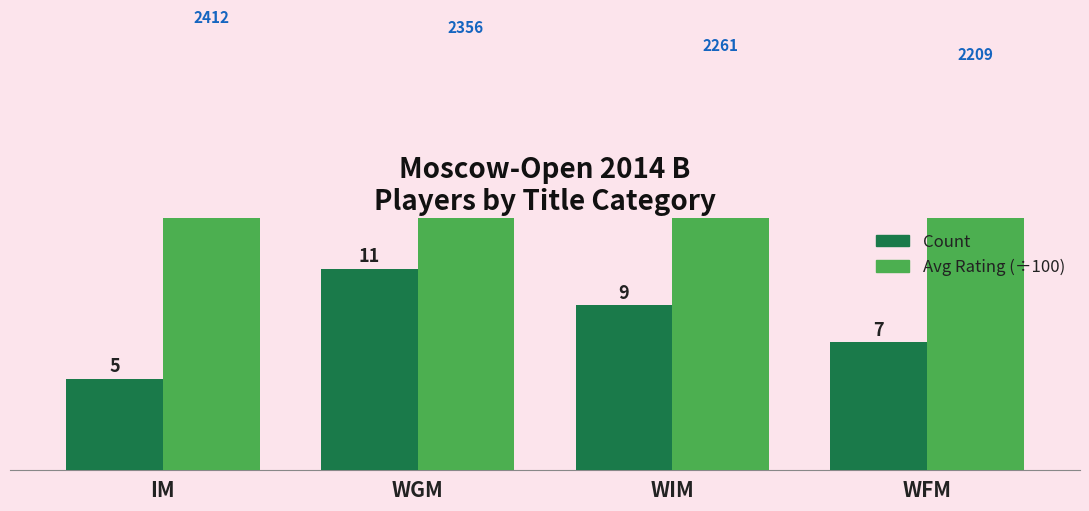

Between WIM and WFM, which series saw the biggest shift?

Count